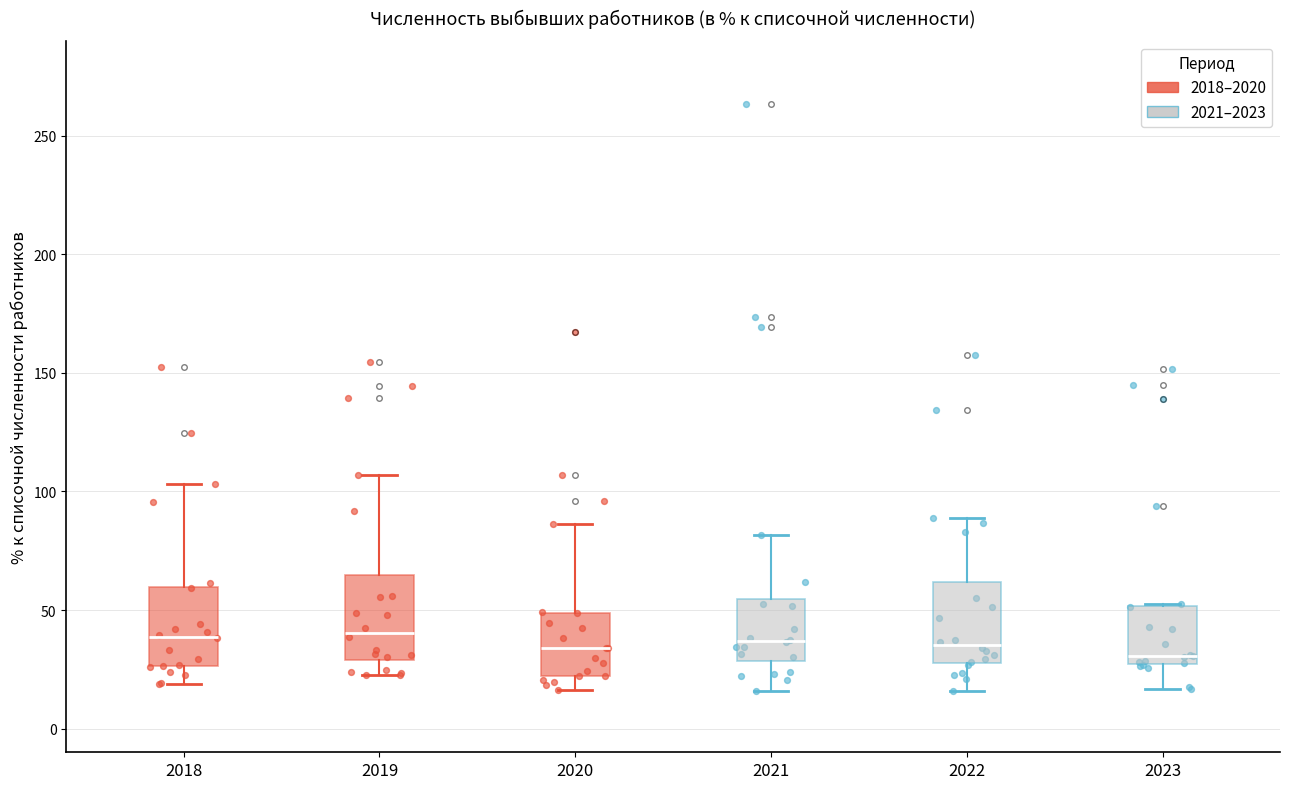

Where does the lower whisker of the box at x = 2022 end on the y-axis? The values are not printed on the chart, so give them approximately, as read against the axis.

15